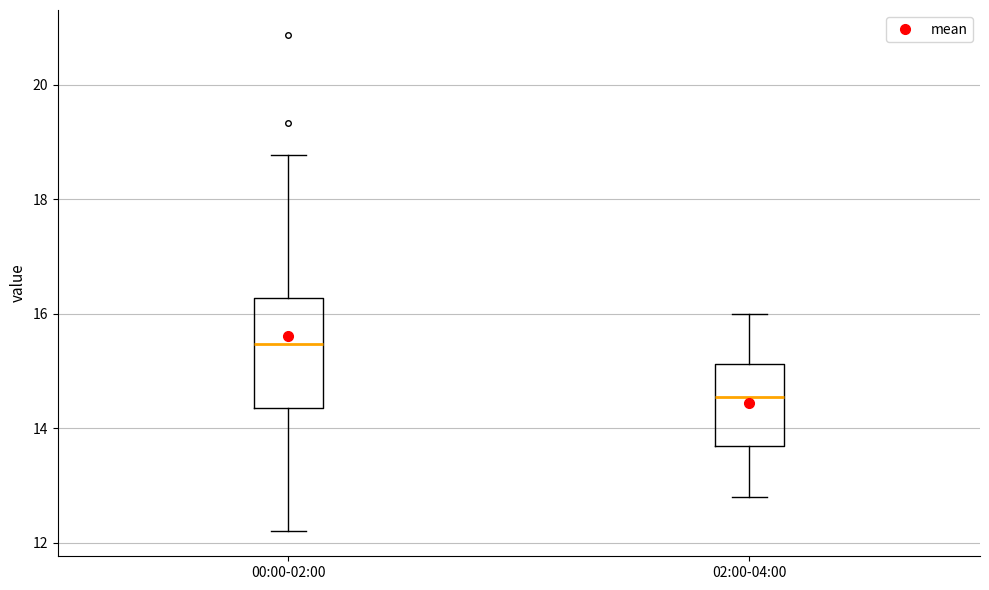

Which box is the tallest, from its lower edge to its upper edge?

00:00-02:00